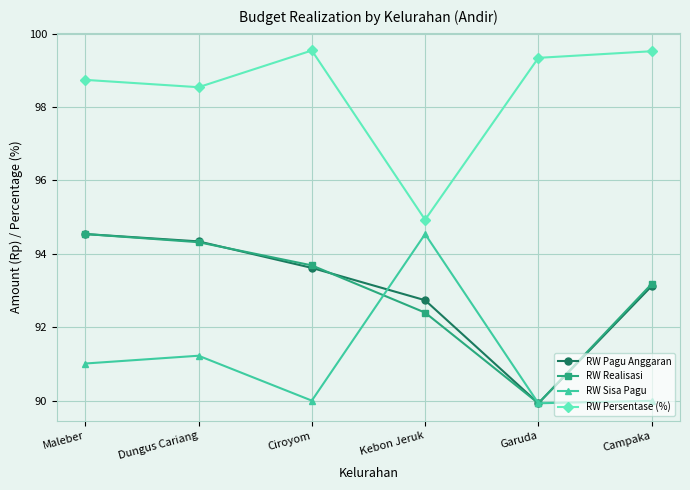

The value of RW Realisasi at Garuda is 89.9. True or false?

True